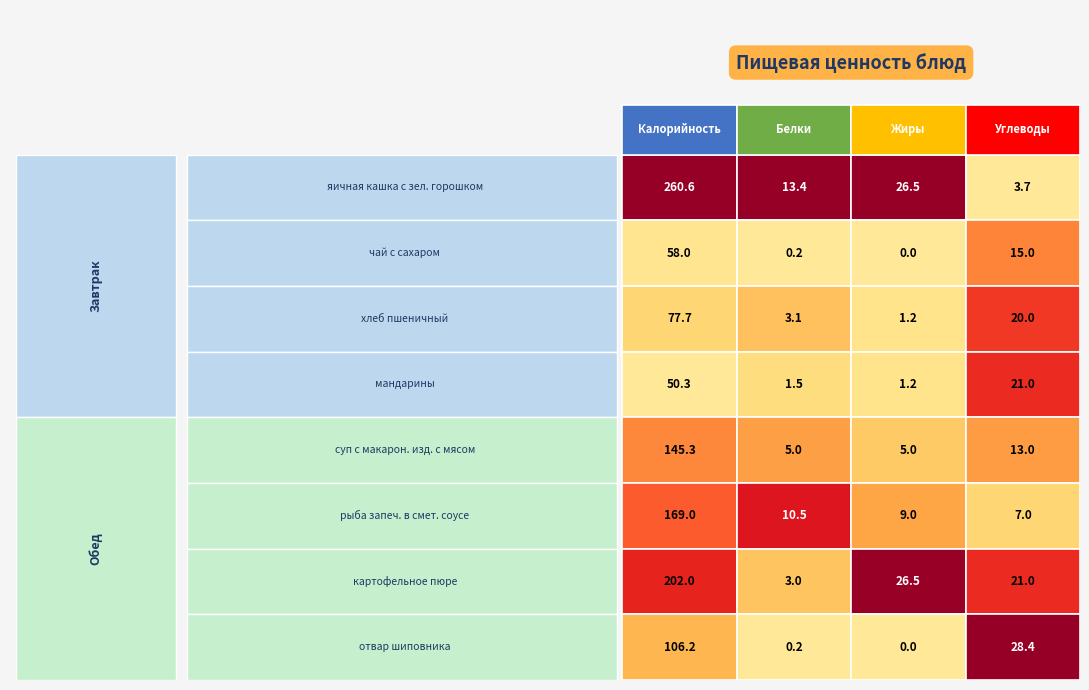

The value of чай с сахаром at 3 is 25.3. True or false?

False